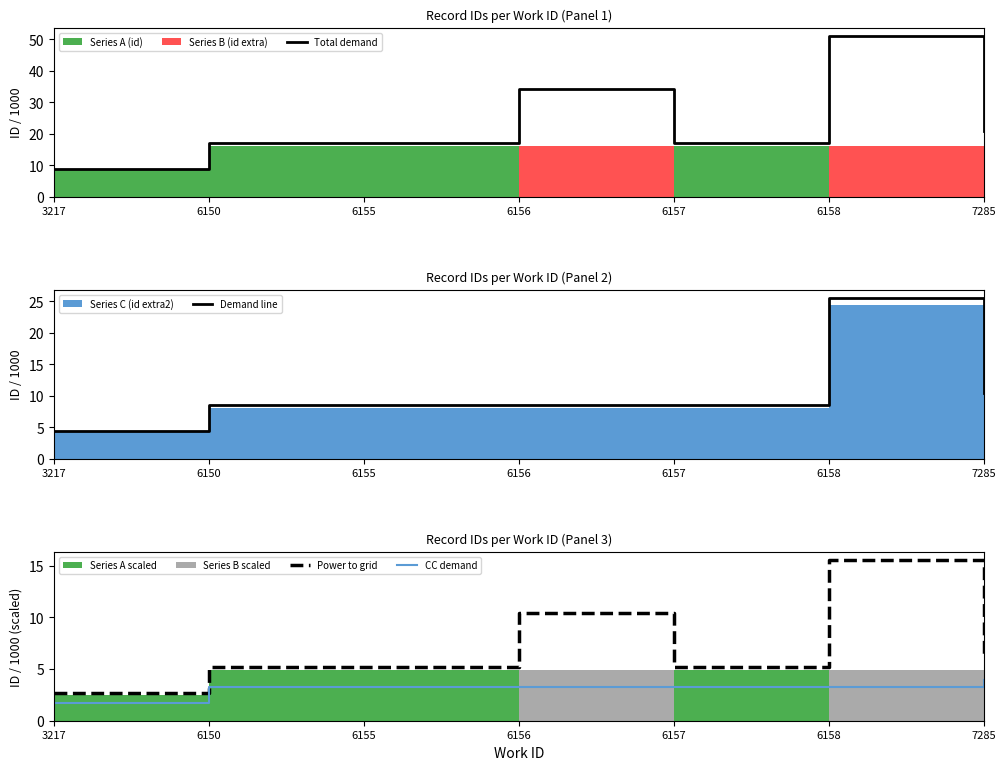

Is it true that CC demand equals 3.2 at 6158?

True